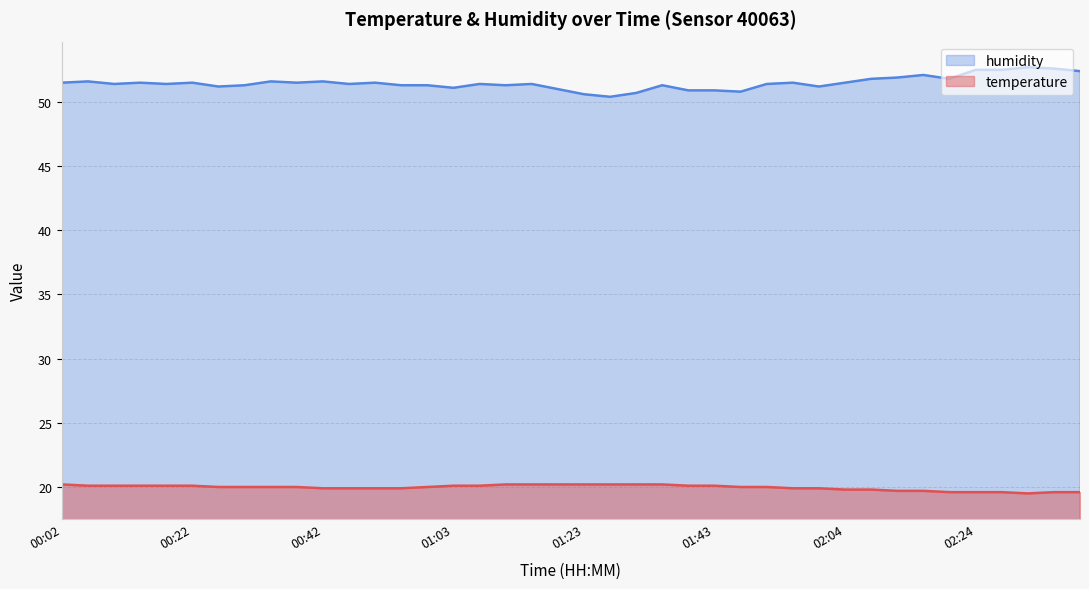

List the series in order of their peak value, lowest first.

temperature, humidity